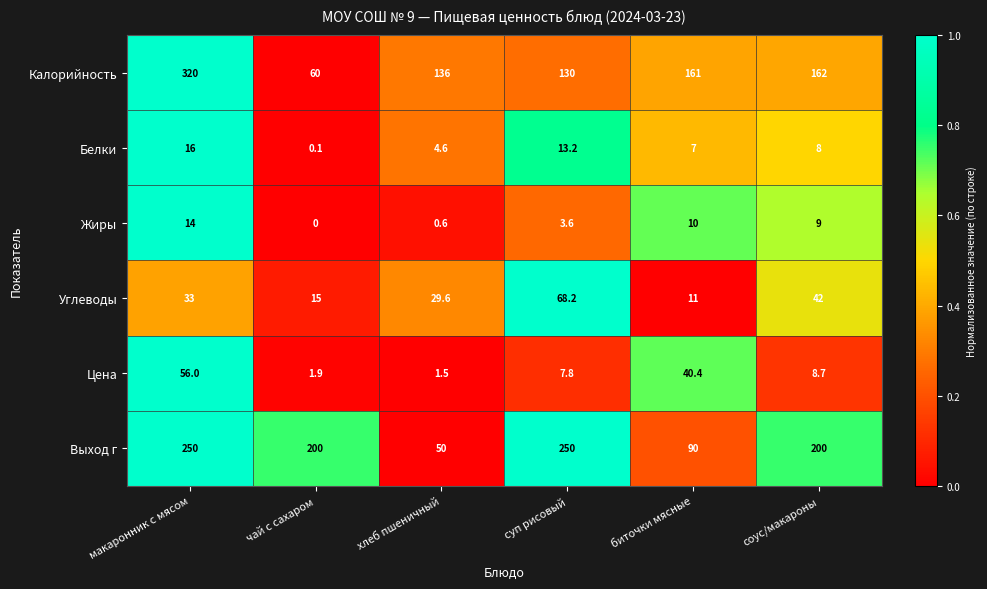

Which category has the lowest value across all series?

чай с сахаром